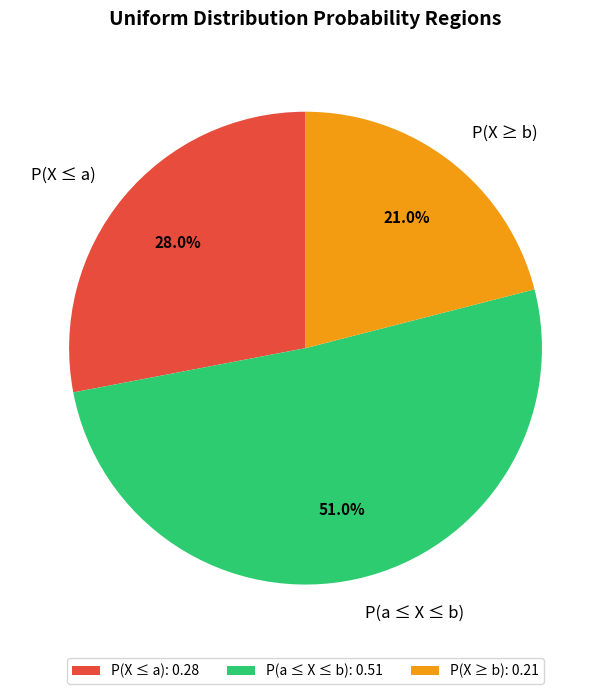

Combined, what portion of the pie is P(X ≥ b) and P(X ≤ a)?

49.0%